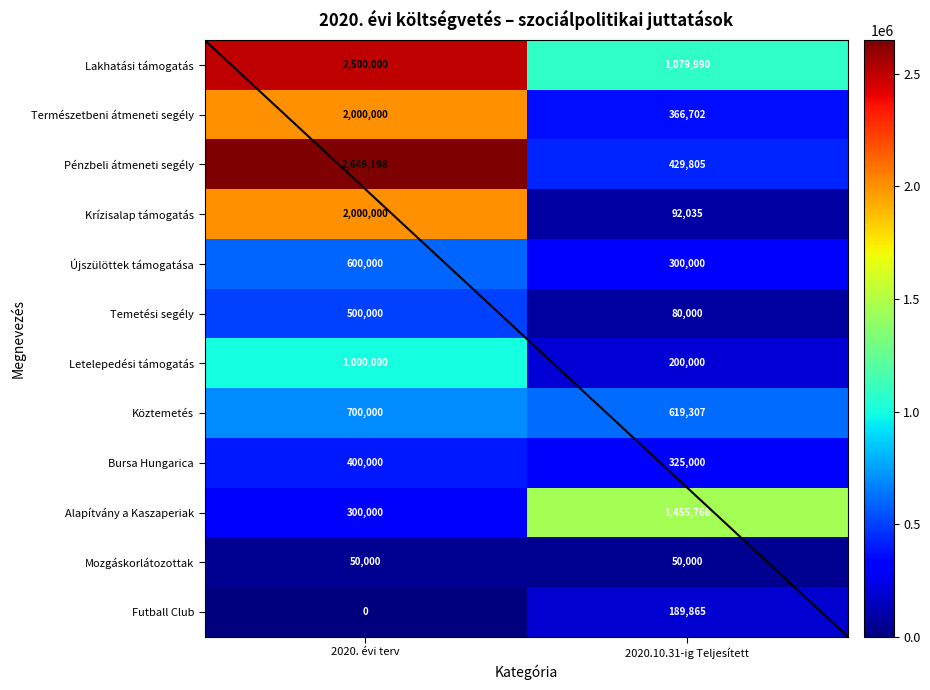

Rank the series at 2020.10.31-ig Teljesített from lowest to highest value.

Mozgáskorlátozottak, Temetési segély, Krízisalap támogatás, Futball Club, Letelepedési támogatás, Újszülöttek támogatása, Bursa Hungarica, Természetbeni átmeneti segély, Pénzbeli átmeneti segély, Köztemetés, Lakhatási támogatás, Alapítvány a Kaszaperiak